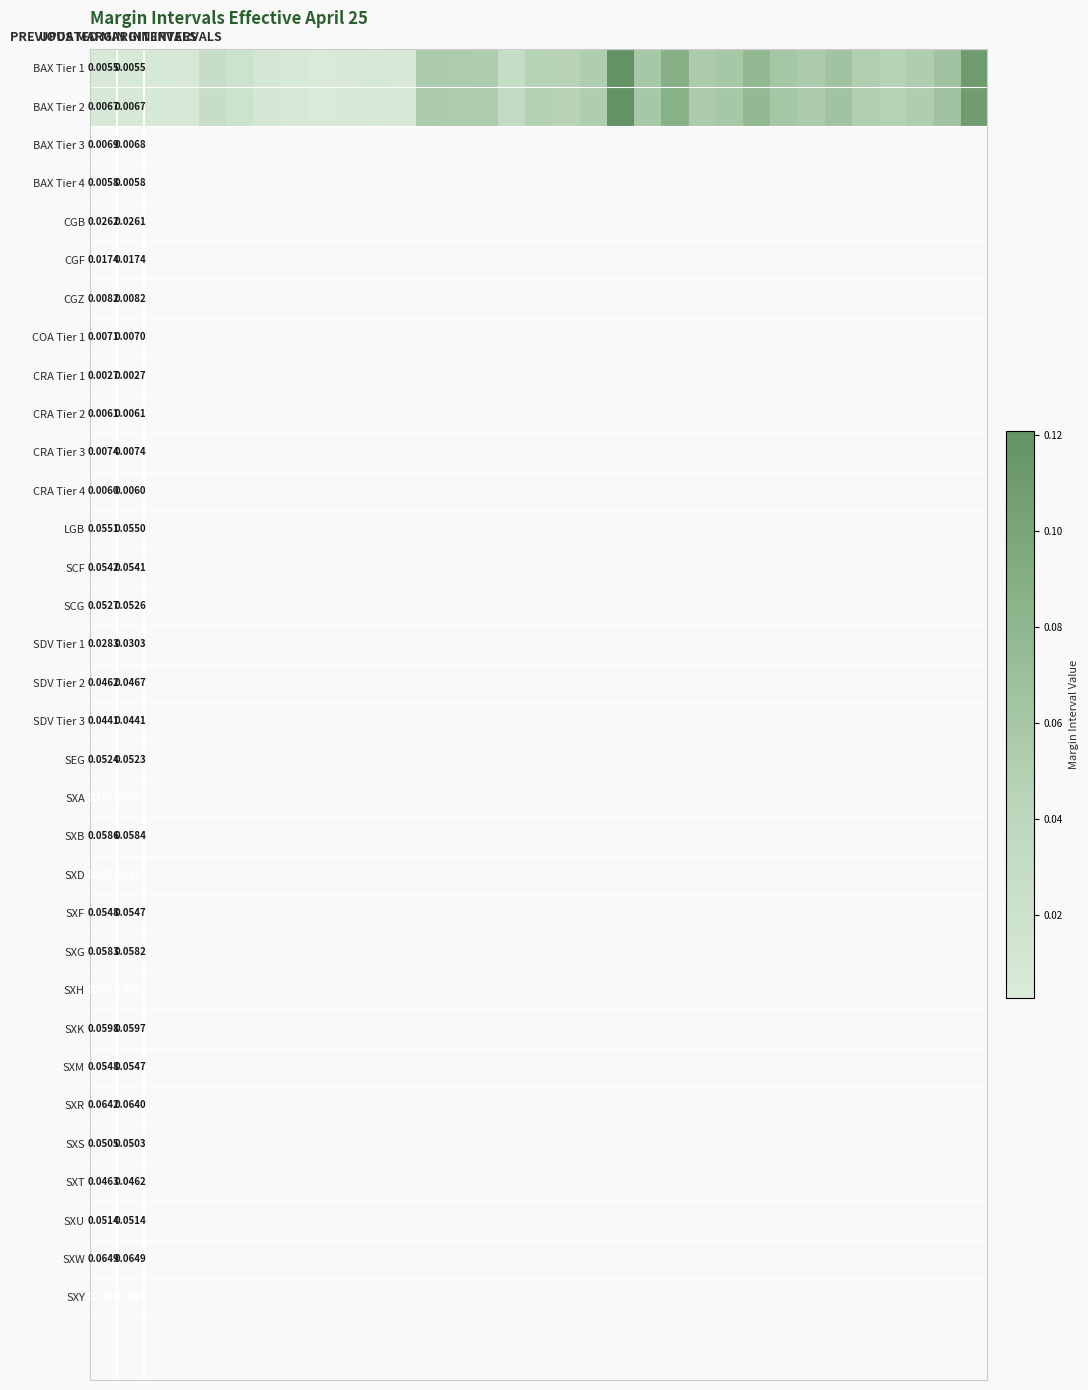

What is the maximum value for BAX Tier 2?

0.1